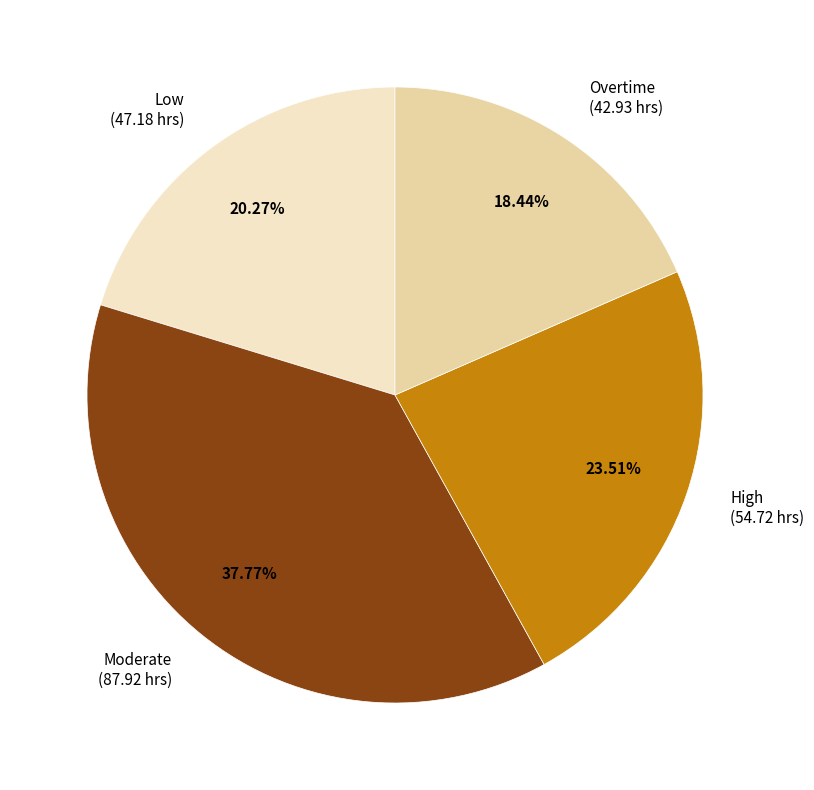

What is the smallest slice in the pie chart?

Overtime